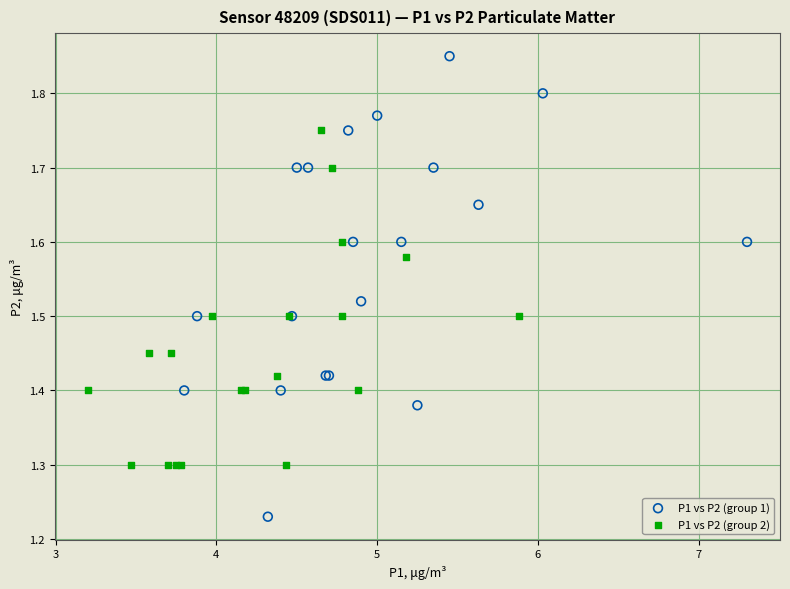

Which series has the largest Y range (max minus min)?

P1 vs P2 (group 1)